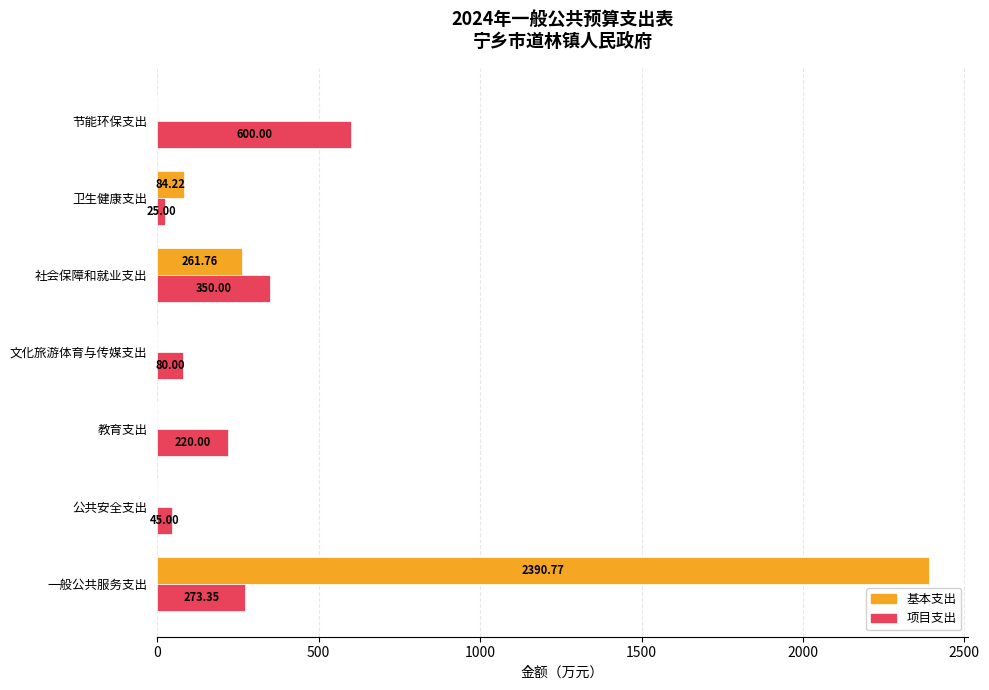

At which category is the sum across all series the highest?

一般公共服务支出